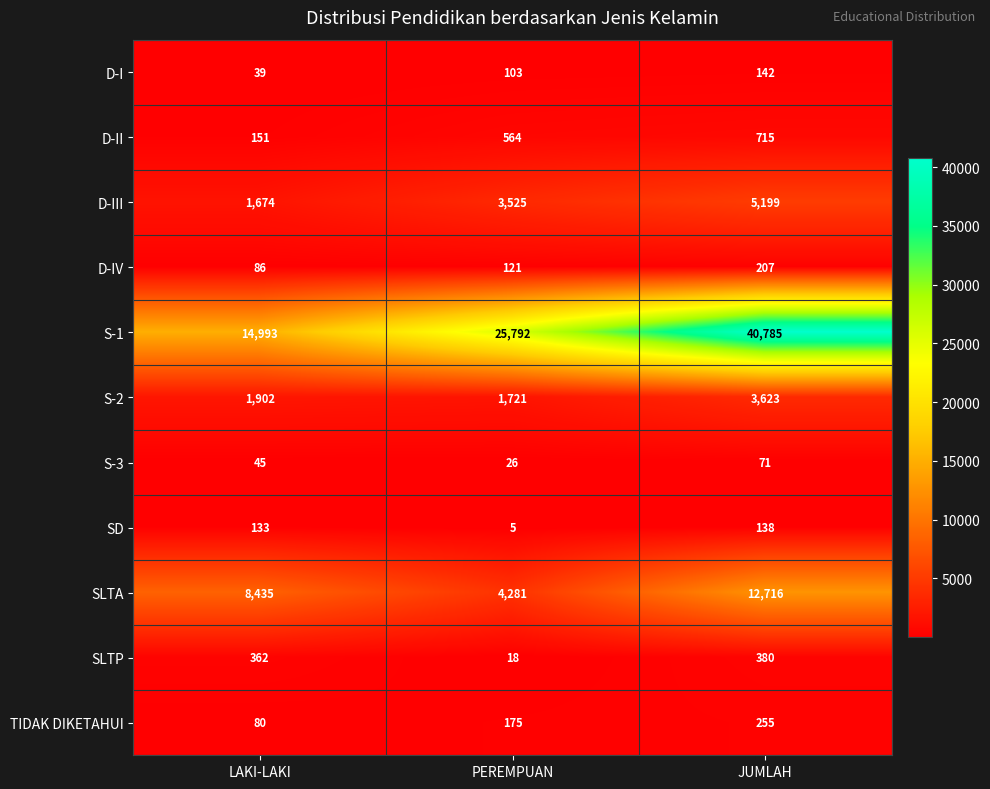

Rank the series at LAKI-LAKI from lowest to highest value.

D-I, S-3, TIDAK DIKETAHUI, D-IV, SD, D-II, SLTP, D-III, S-2, SLTA, S-1